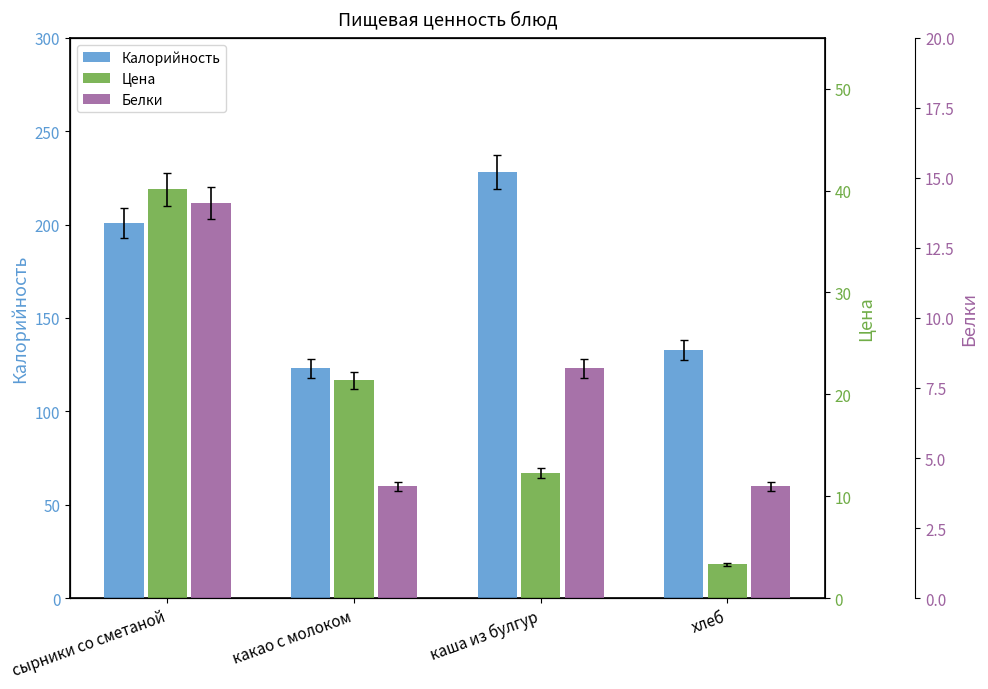

At how many categories does at least one series exceed 43?

4